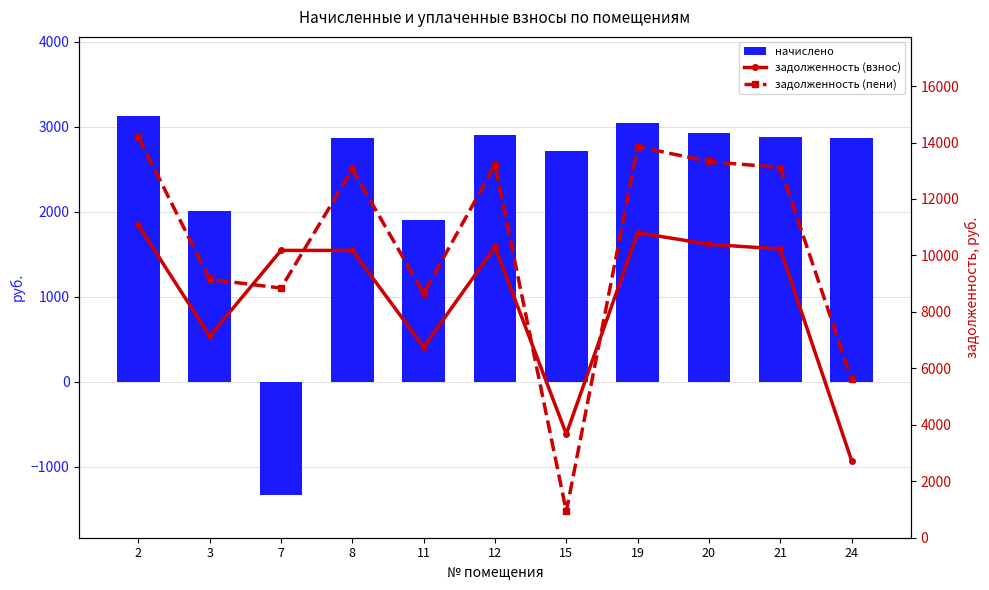

Rank the series by their maximum value, from highest to lowest.

задолженность (пени), задолженность (взнос), начислено